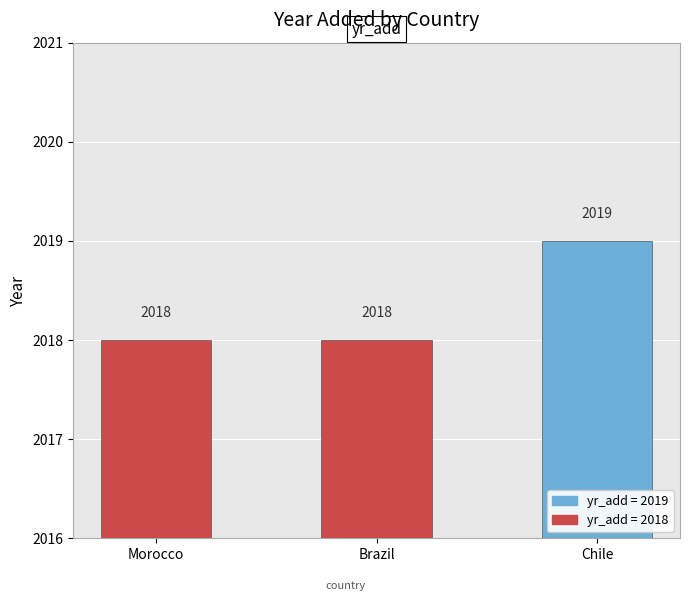

Approximately how many times larger is the value at Morocco compared to Chile?

1.0